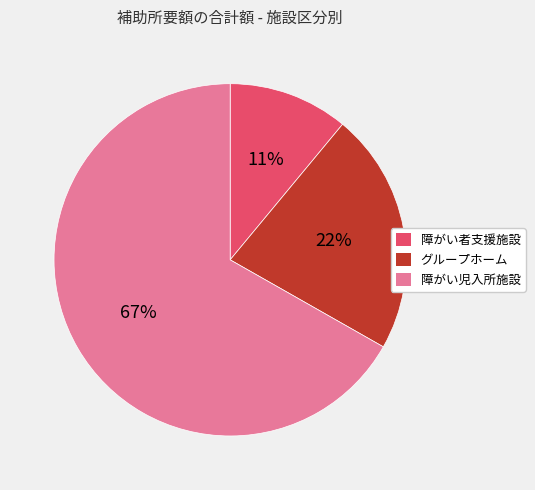

To the nearest percent, what is the difference between the 障がい者支援施設 and グループホーム slice percentages?

11%